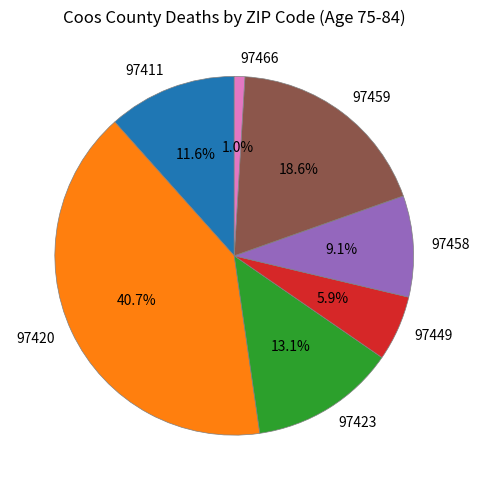

Which slice is the largest?

97420